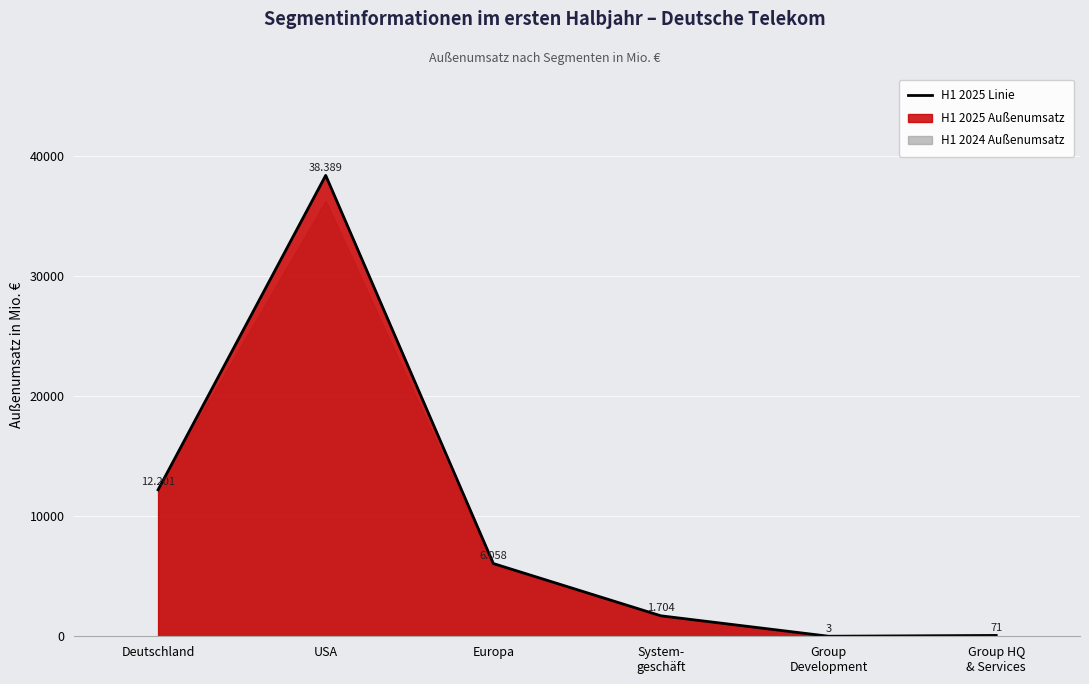

What is the greatest value displayed?

38389